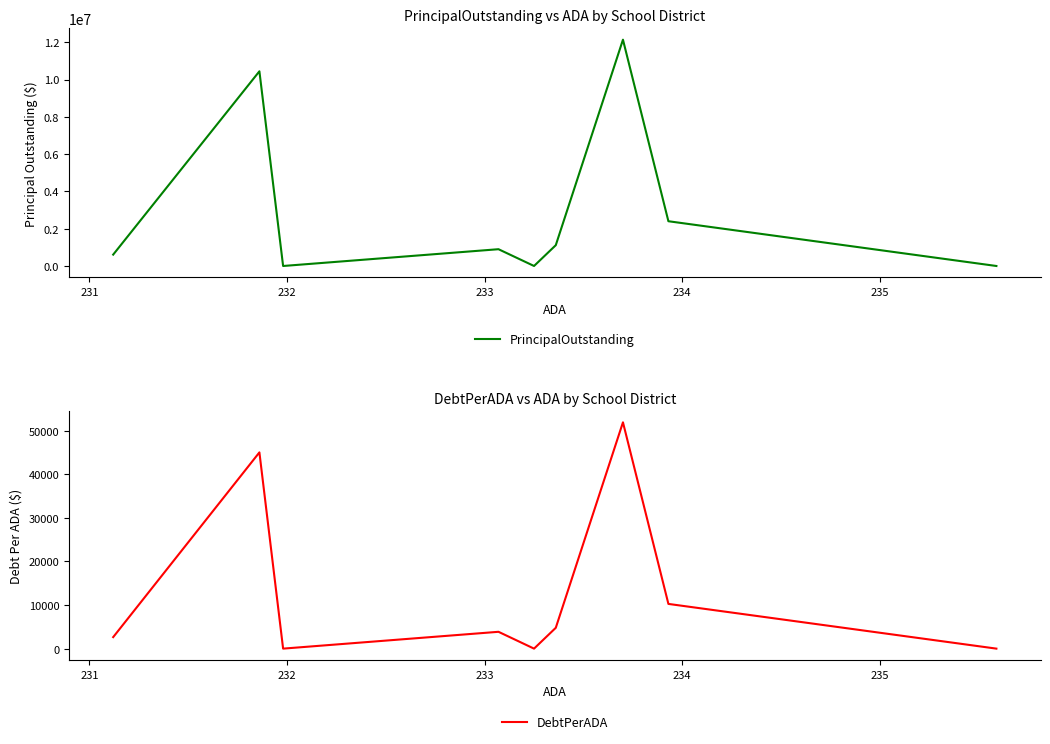

What are all the series names shown in the legend?

PrincipalOutstanding, DebtPerADA